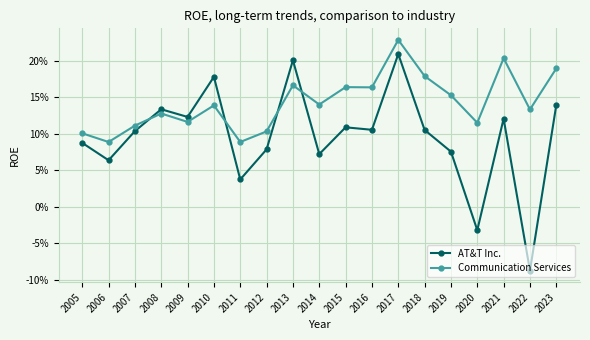

How many interior local peaks does the Communication Services series have?

6